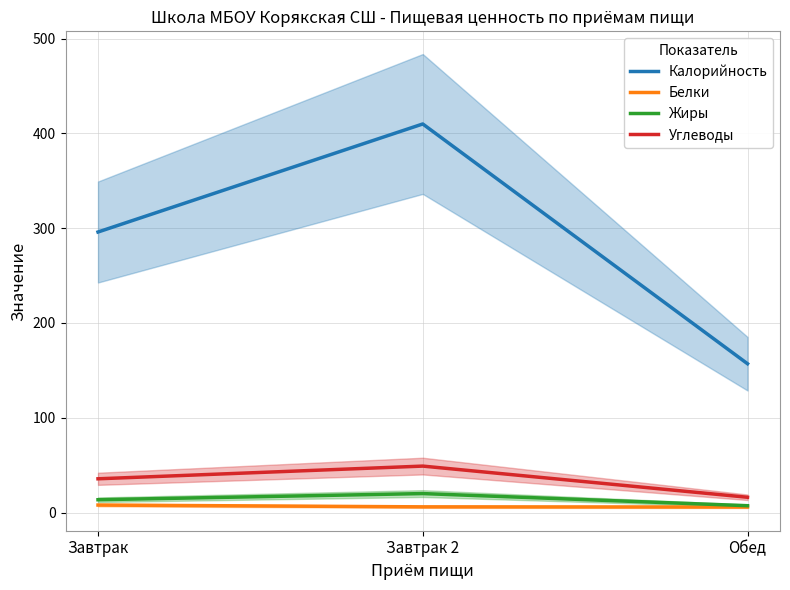

What is the label of the 1st point from the left?

Завтрак